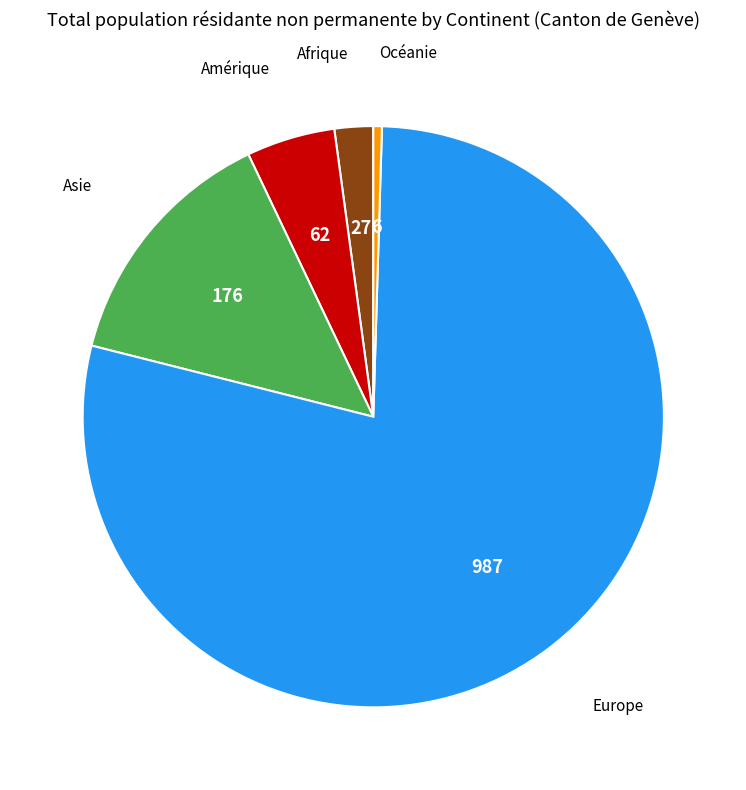

Is the sum of Amérique and Afrique greater than half?

No